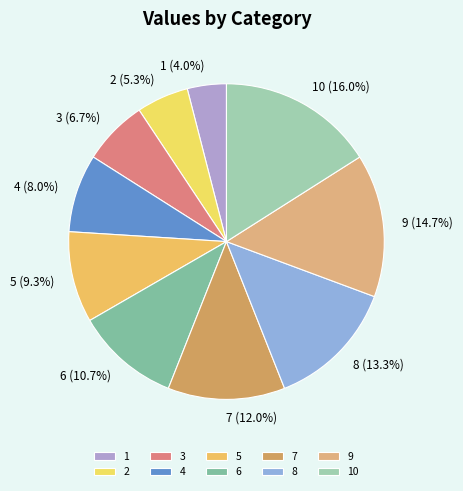

To the nearest percent, what portion does 9 represent?

15%